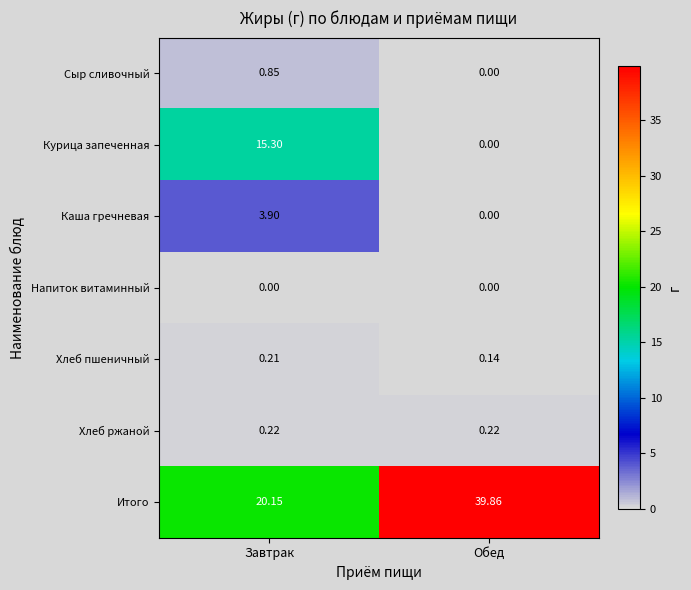

At Завтрак, list the series in order from smallest to largest.

Напиток витаминный, Хлеб пшеничный, Хлеб ржаной, Сыр сливочный, Каша гречневая, Курица запеченная, Итого